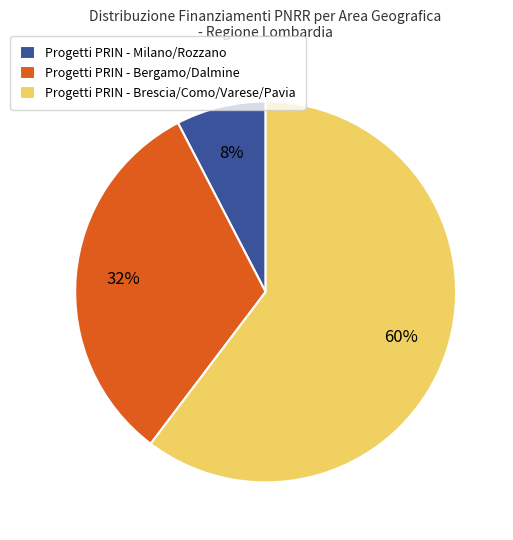

To the nearest percent, what is the difference between the Progetti PRIN - Bergamo/Dalmine and Progetti PRIN - Milano/Rozzano slice percentages?

24%